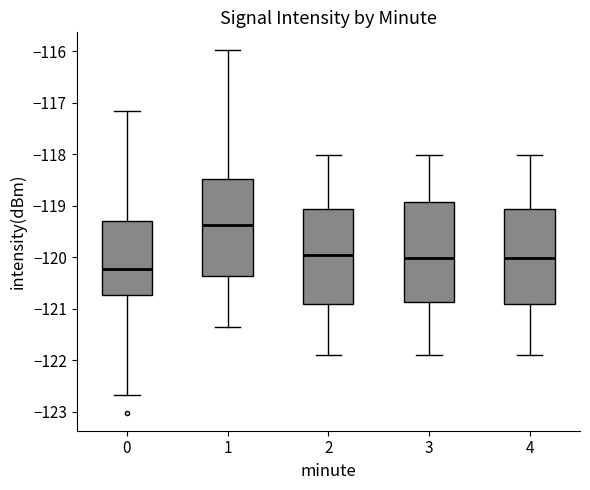

Where does the upper whisker of the box at x = 4 end on the y-axis? The values are not printed on the chart, so give them approximately, as read against the axis.

-118.0